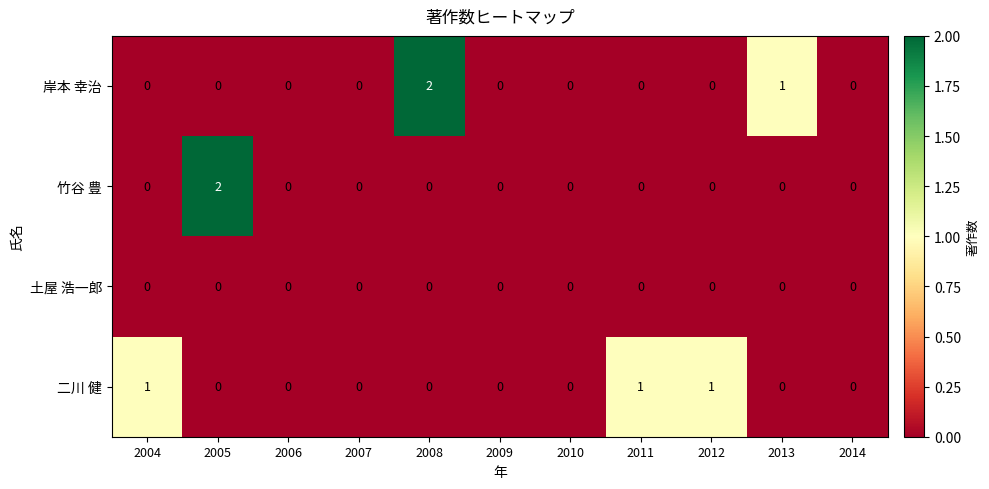

The 岸本 幸治 series shows -1 at 2004. True or false?

False